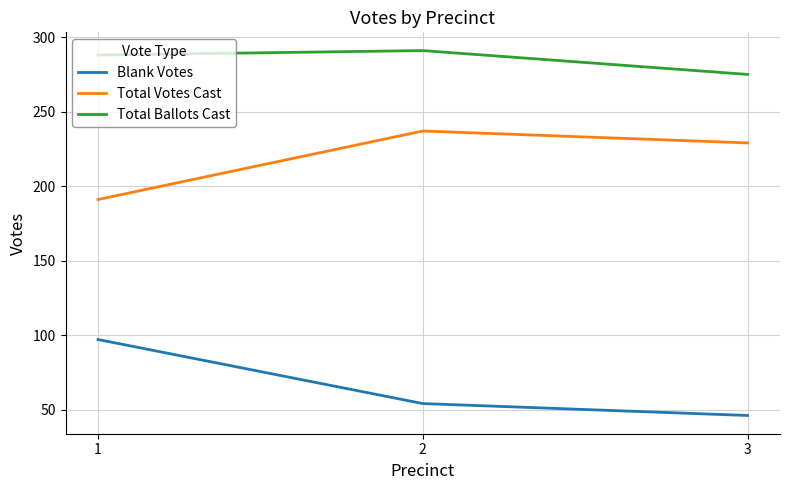

How many series are shown in this chart?

3